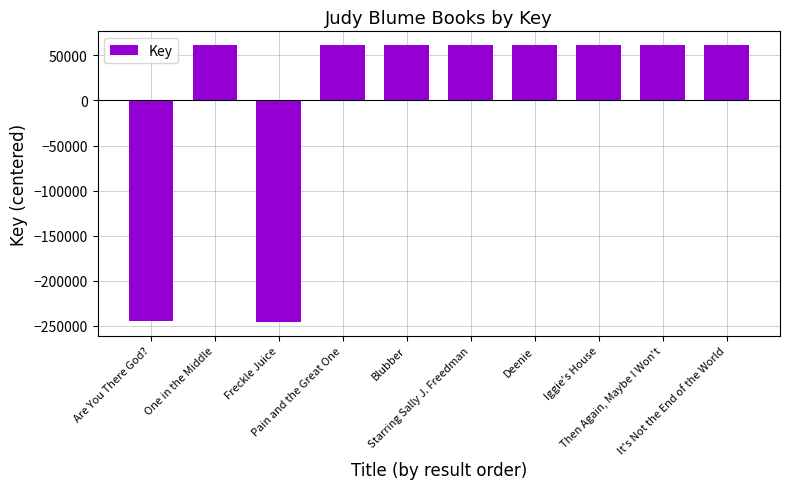

Rank the categories by value from highest to lowest.

Pain and the Great One, Then Again, Maybe I Won't, Starring Sally J. Freedman, One in the Middle, It's Not the End of the World, Iggie's House, Deenie, Blubber, Are You There God?, Freckle Juice